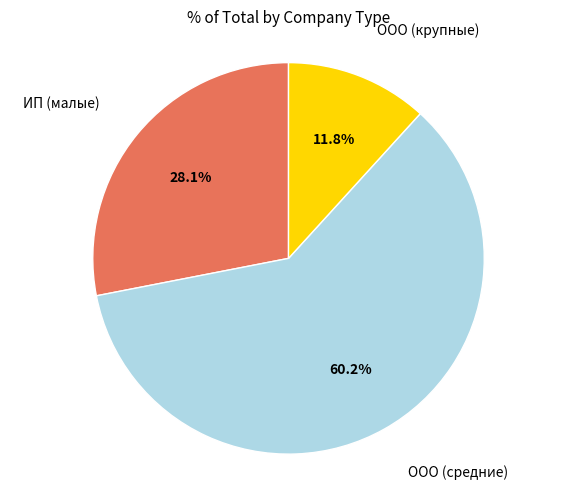

Is there any slice that represents more than half of the pie?

Yes